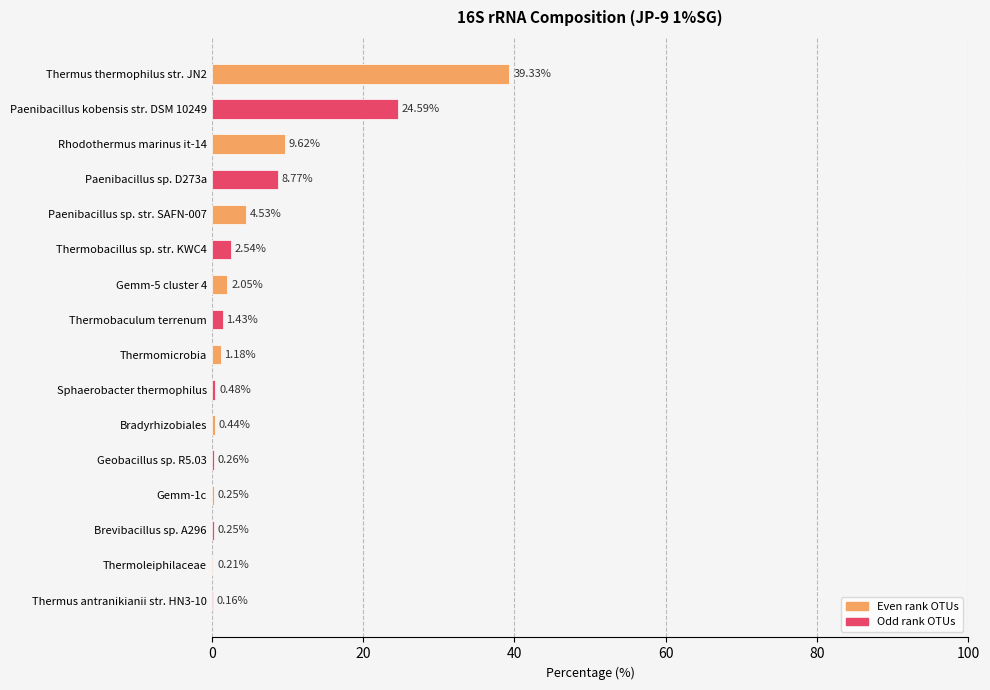

What is the sum of all values?

96.1